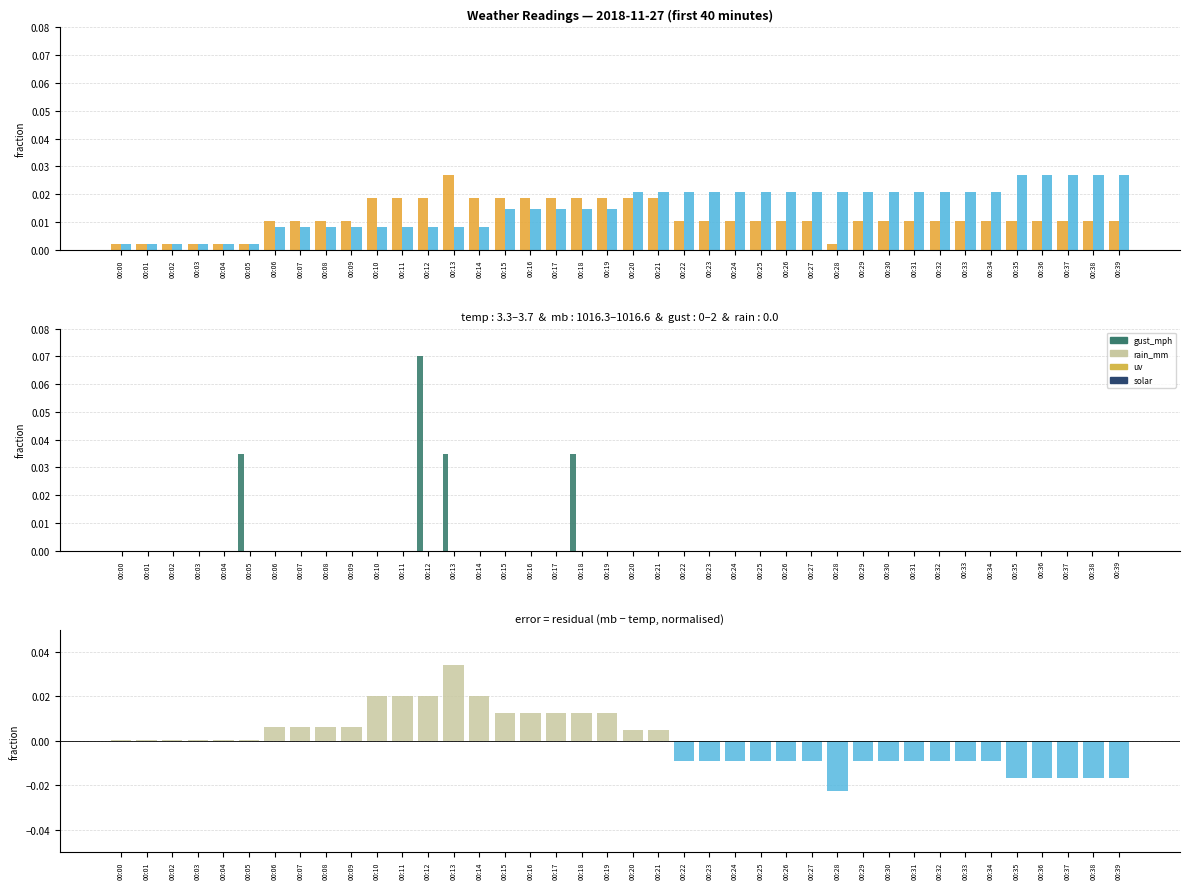

How many data points in gust_mph are above 0?

4